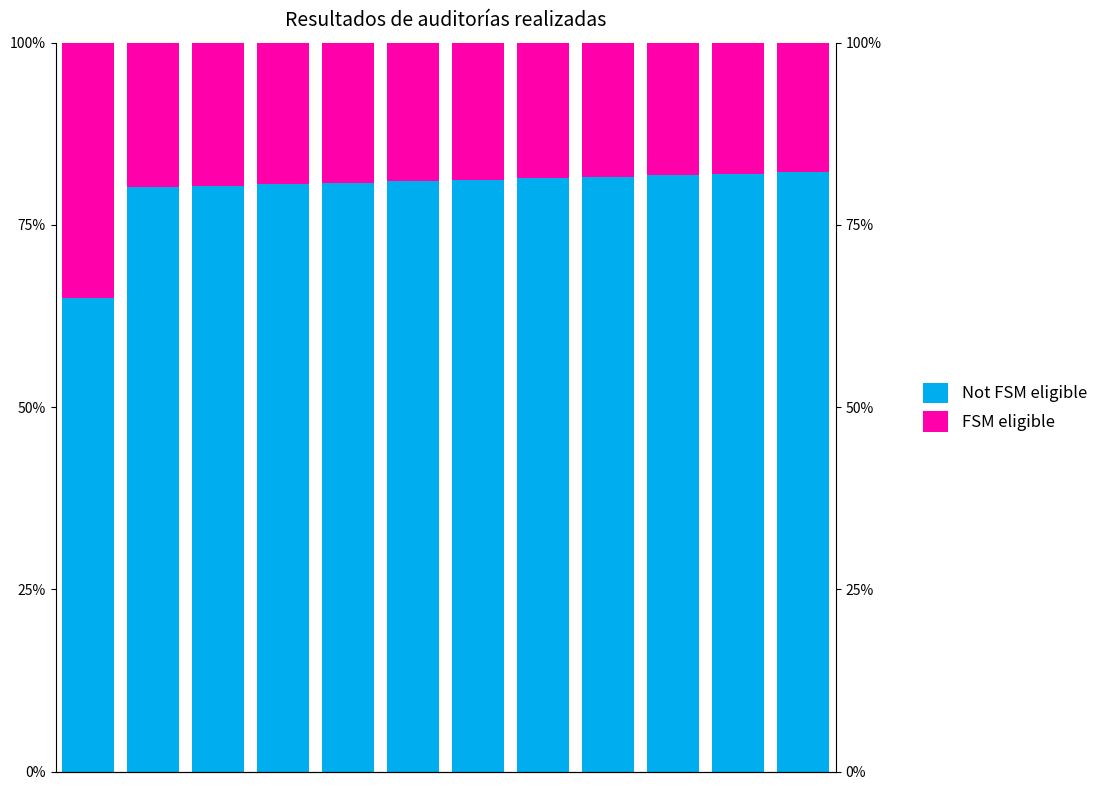

What is the total value across all series at 4?

1.0